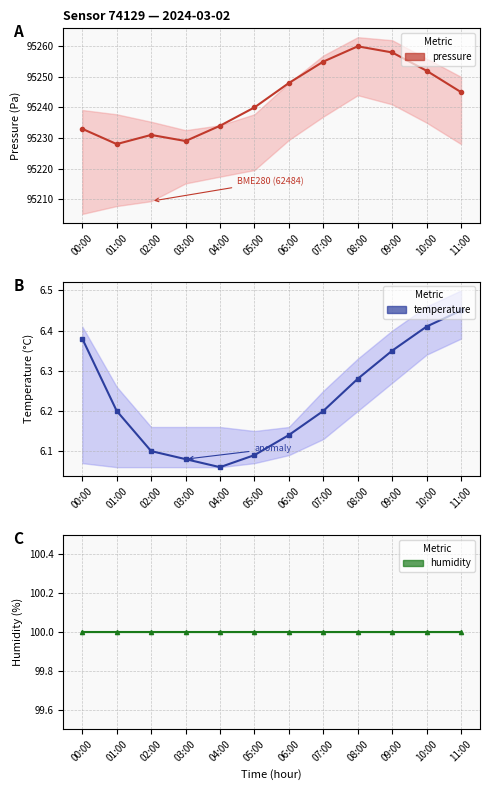

The humidity series shows 100.0 at 10:00. True or false?

True